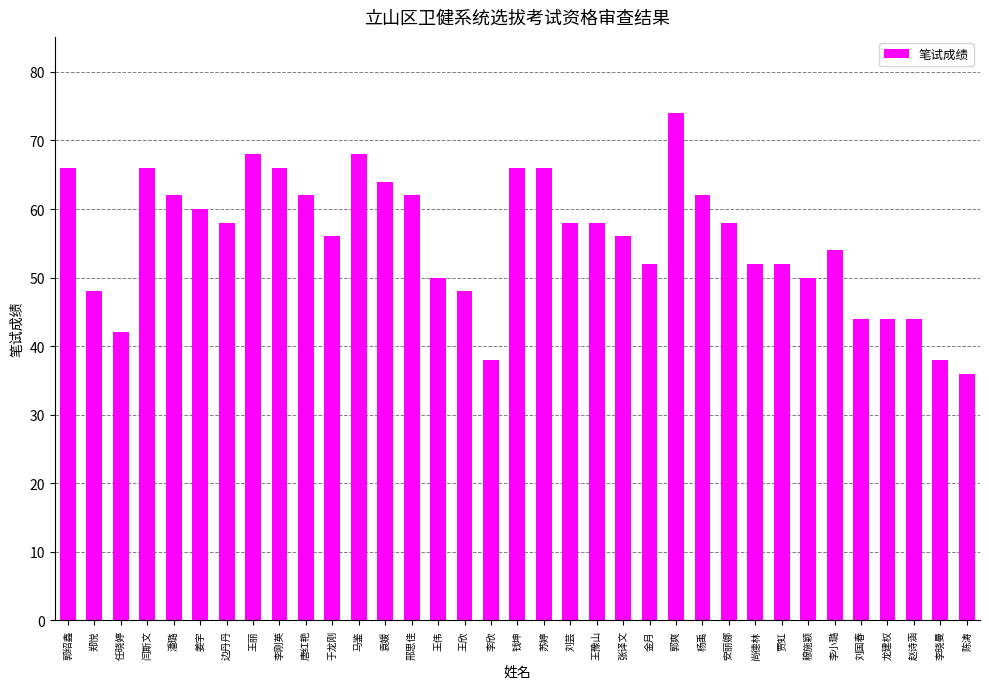

What is the sum of the values at 钱坤 and 边丹丹?

124